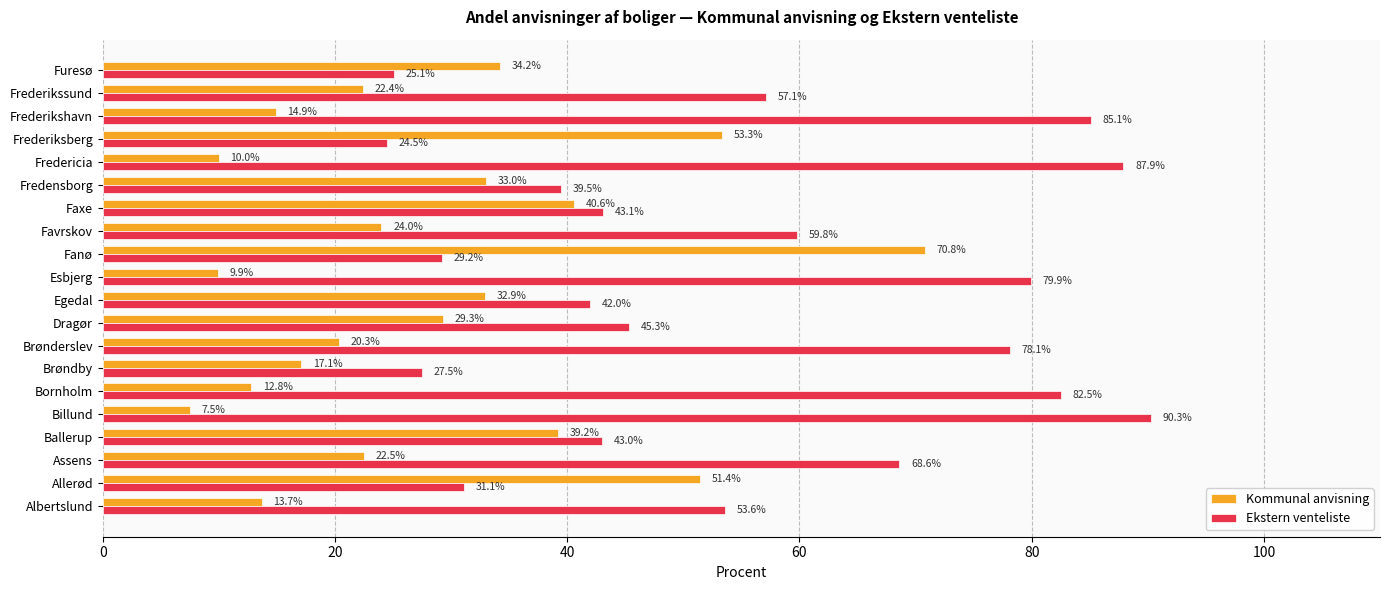

True or false: Ekstern venteliste has a value of 12.9 at Fredensborg.

False